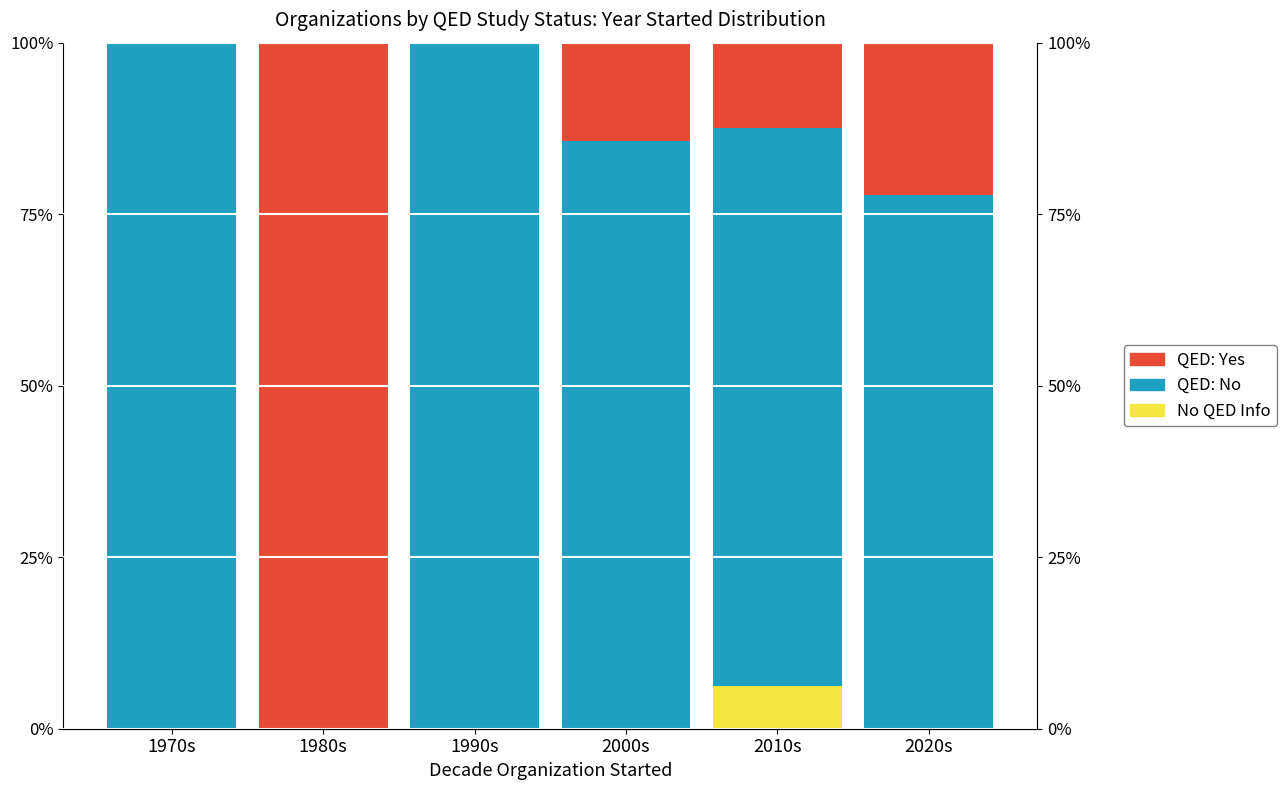

Reading right to left, transcribe all the data shown in this chart.

No QED: 0.0	6.2	0.0	0.0	0.0	0.0
QED: No: 77.8	81.2	85.7	100.0	0.0	100.0
QED: Yes: 22.2	12.5	14.3	0.0	100.0	0.0